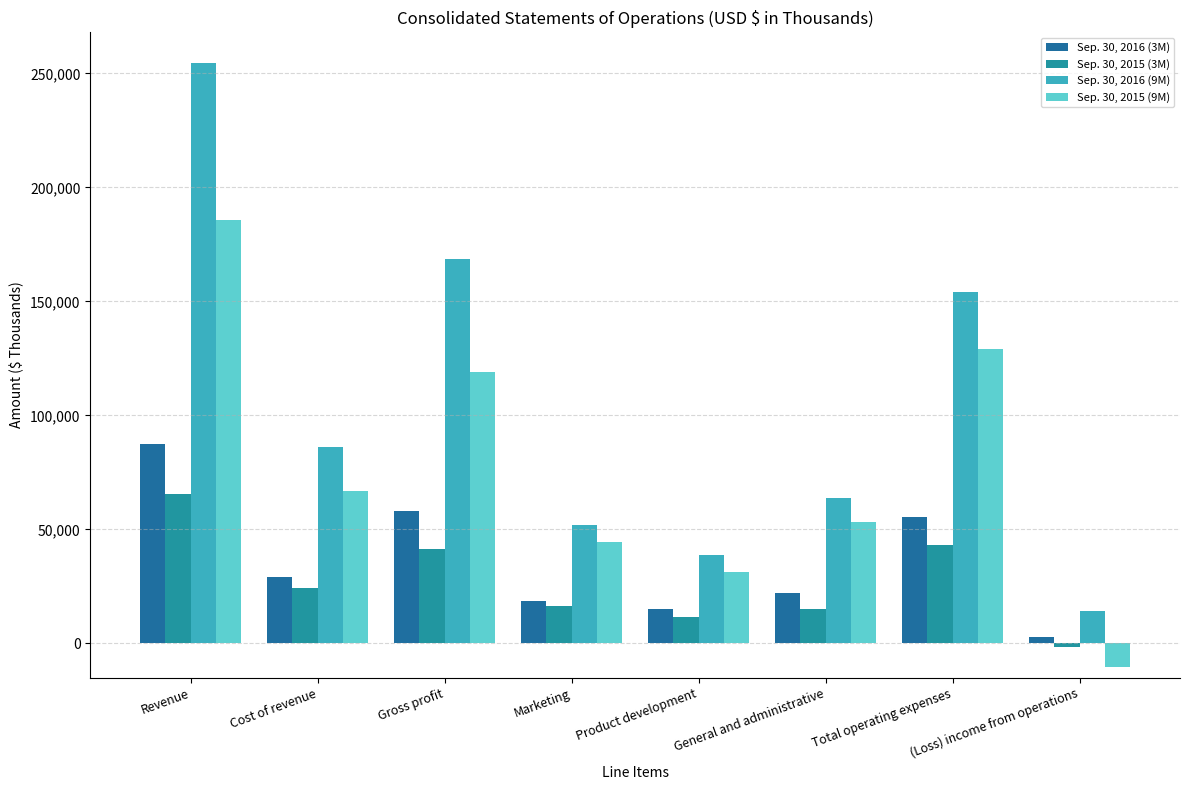

What is the value of the Sep. 30, 2015 (3M) bar at the 7th from the left?

43198